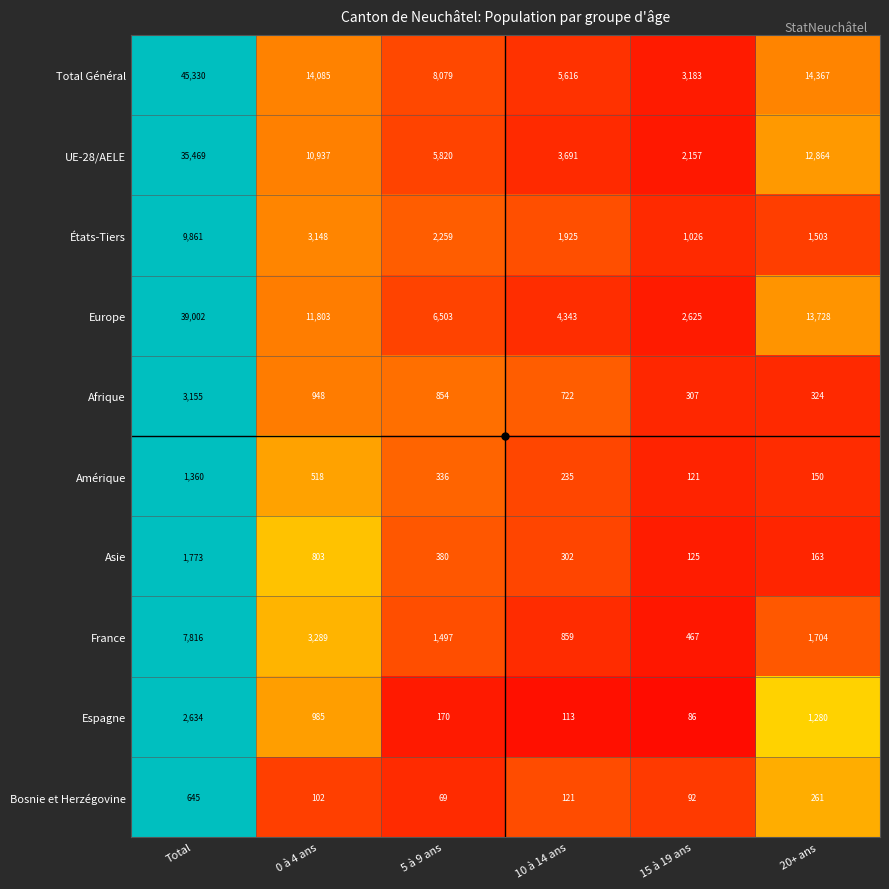

Rank the series by their maximum value, from highest to lowest.

Total Général, Europe, UE-28/AELE, États-Tiers, France, Afrique, Espagne, Asie, Amérique, Bosnie et Herzégovine